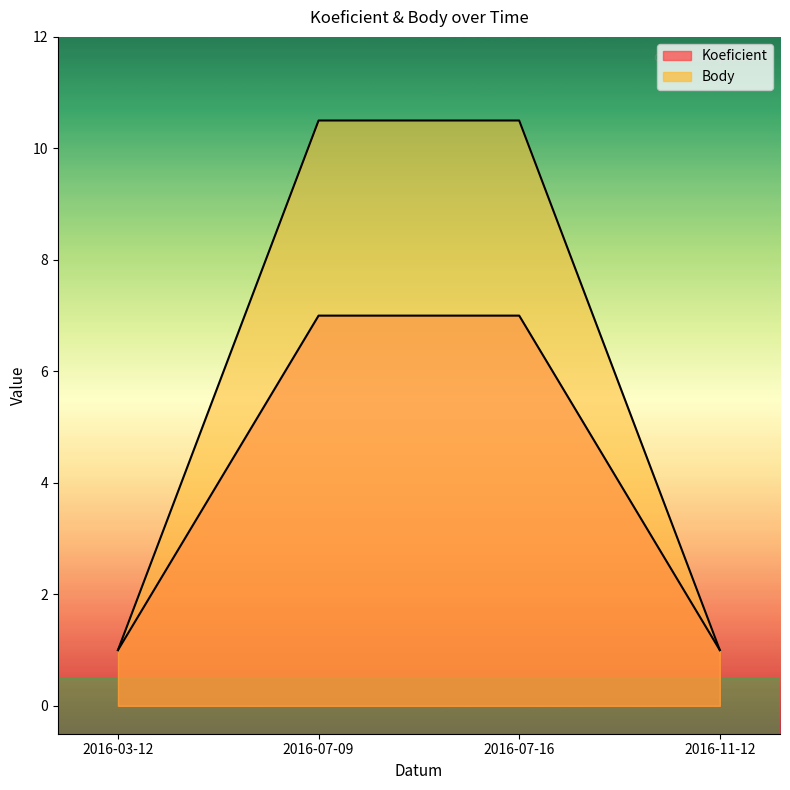

Reading right to left, transcribe all the data shown in this chart.

Koeficient: 2016-11-12=1.0	2016-07-16=7.0	2016-07-09=7.0	2016-03-12=1.0
Body: 2016-11-12=1.0	2016-07-16=10.5	2016-07-09=10.5	2016-03-12=1.0